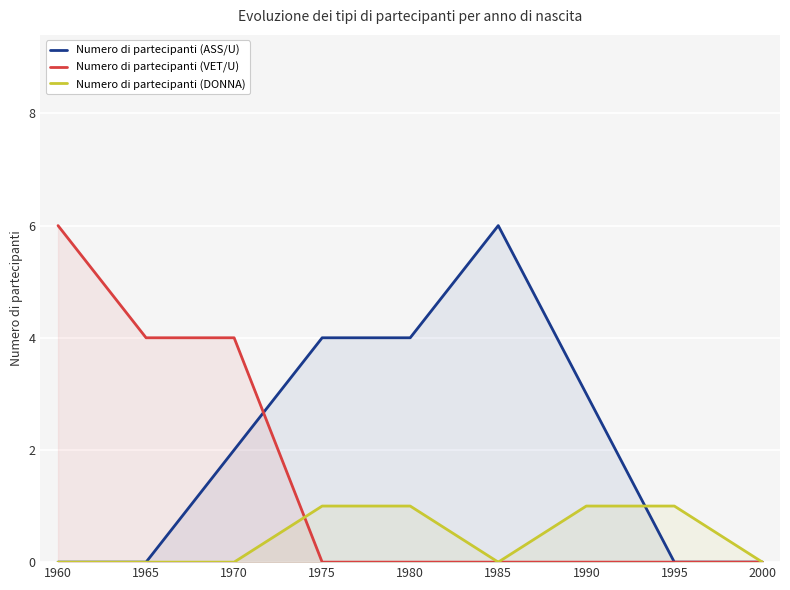

The value of Numero di partecipanti (DONNA) at 1965 is -1. True or false?

False